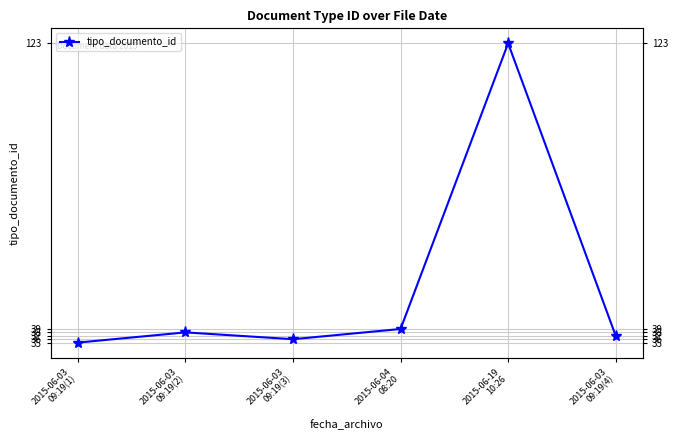

How many lines are shown in the chart?

1